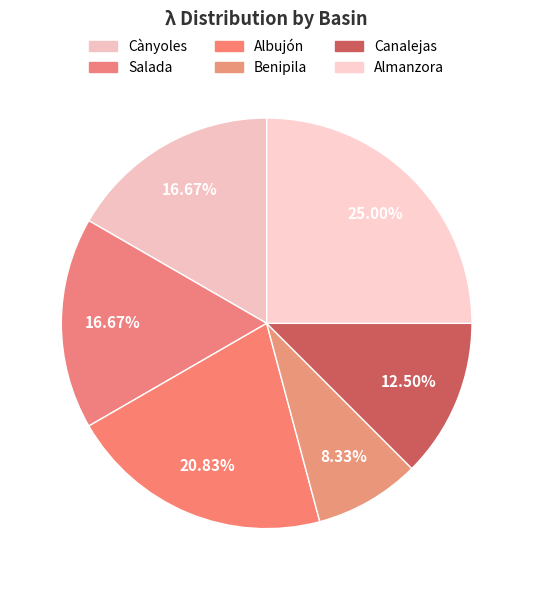

To the nearest percent, what is the difference between the Albujón and Cànyoles slice percentages?

4%